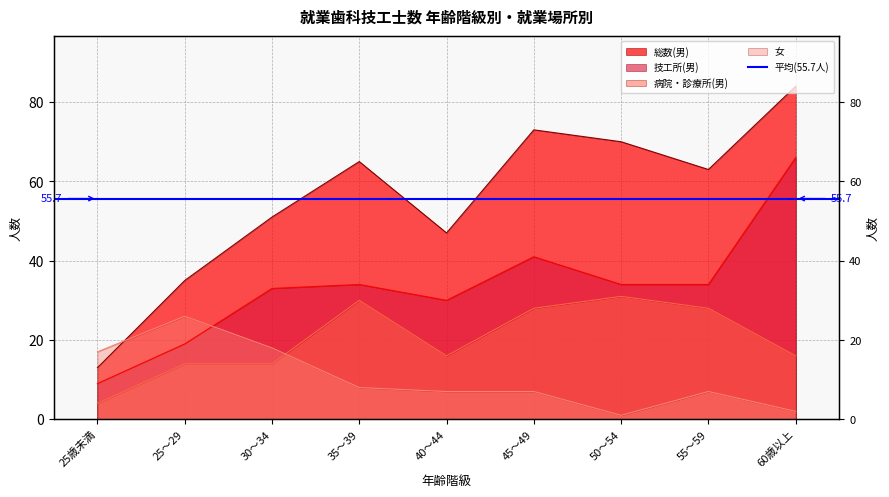

What is the average value of the 技工所(男) series?

33